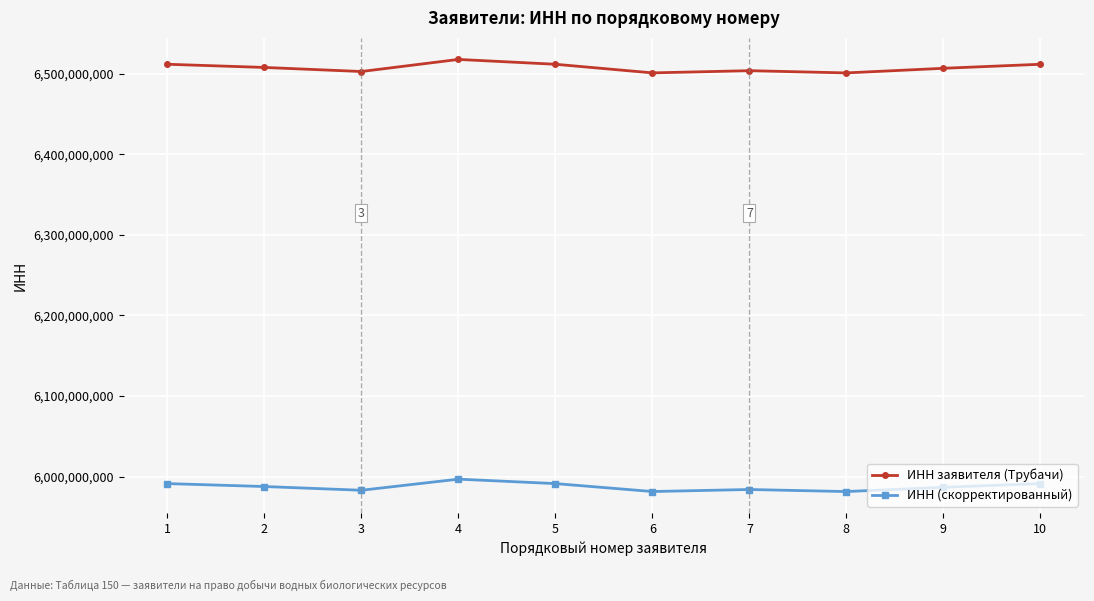

What is the difference between the maximum and minimum values in the ИНН заявителя (Трубачи) series?

16739944.0